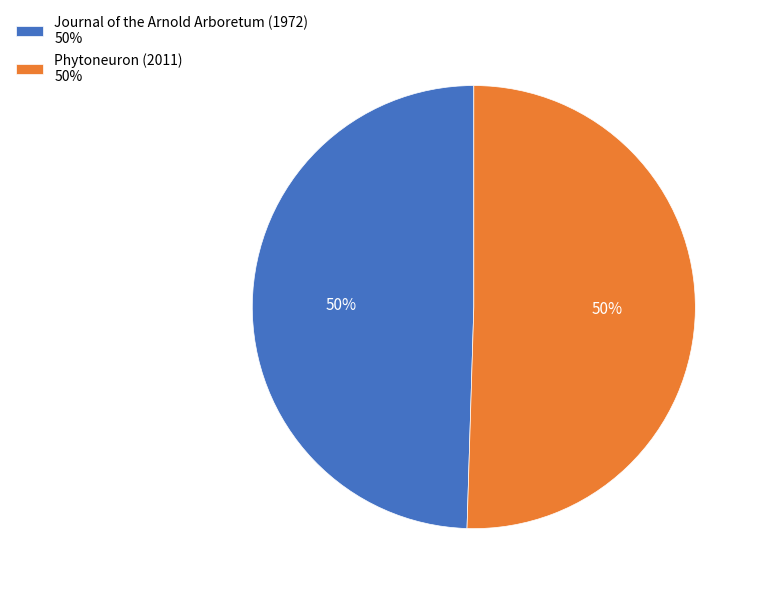

The Phytoneuron (2011) slice represents 50% of the pie. True or false?

True